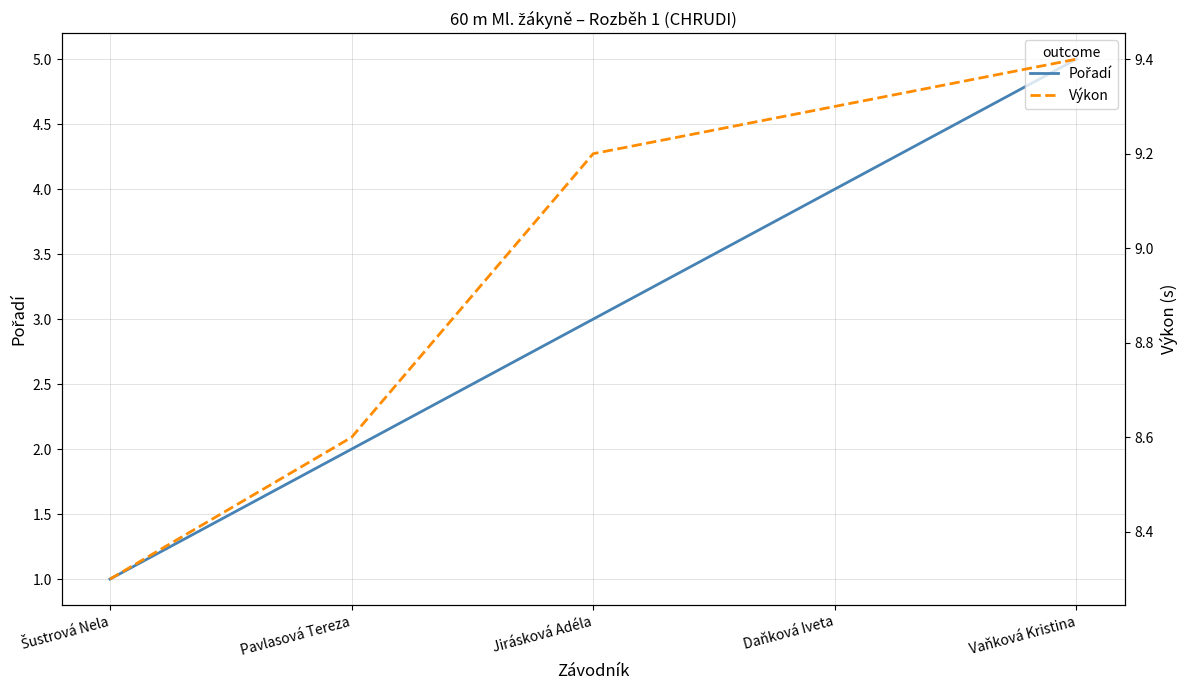

Which label corresponds to the largest value in the chart?

Vaňková Kristina